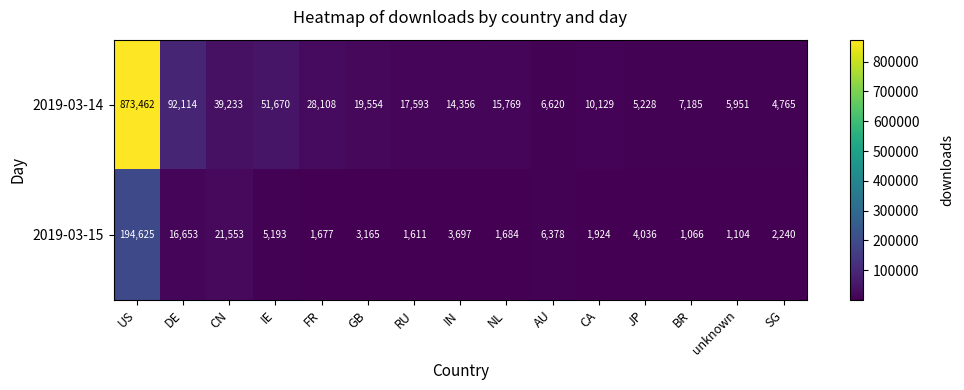

At how many categories does at least one series exceed 870726?

1